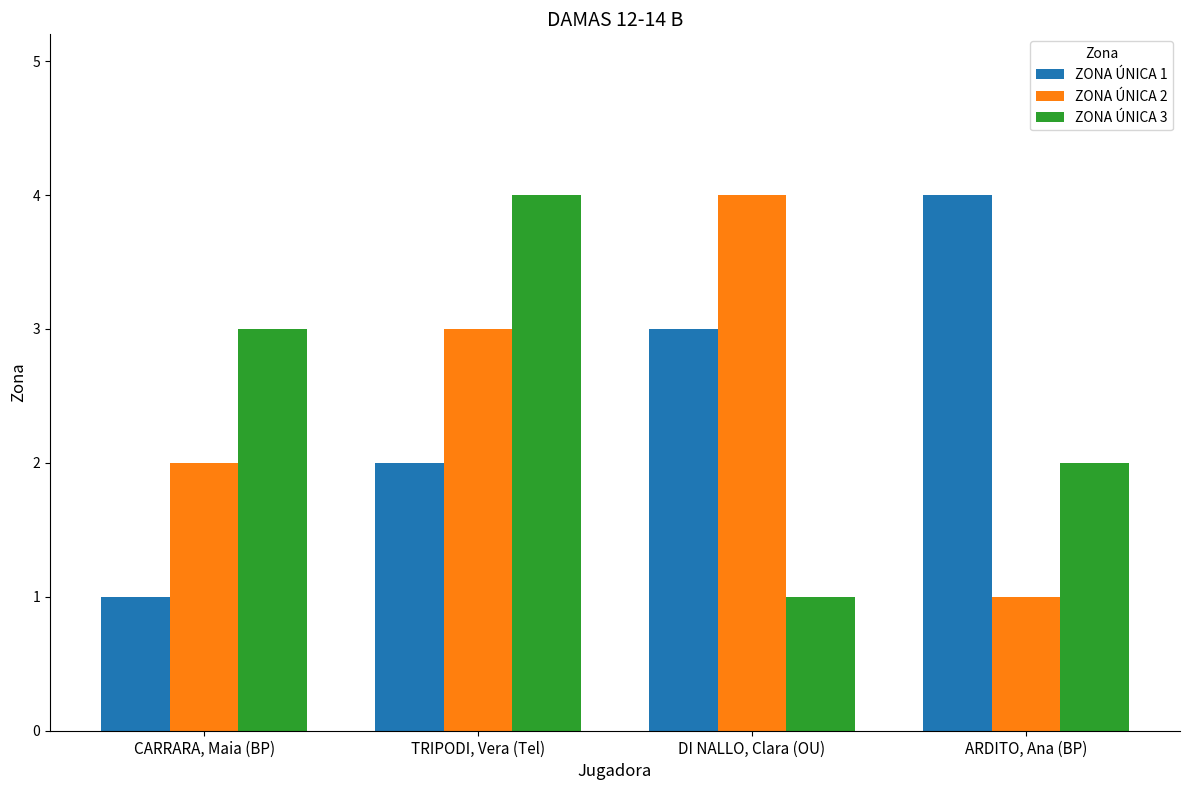

Is the value of ZONA ÚNICA 2 at DI NALLO, Clara (OU) greater than the value of ZONA ÚNICA 3 at DI NALLO, Clara (OU)?

Yes